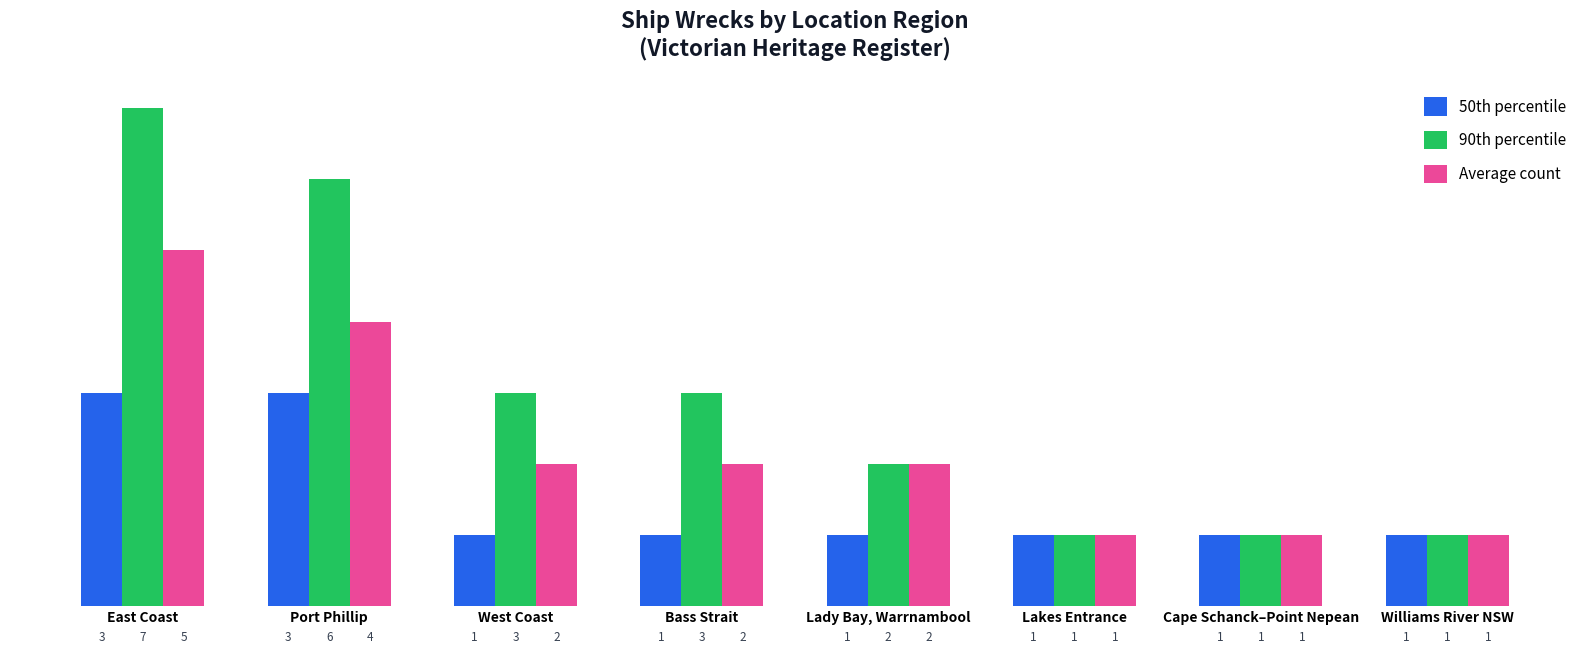

What is the spread (max minus min) of values at West Coast?

2